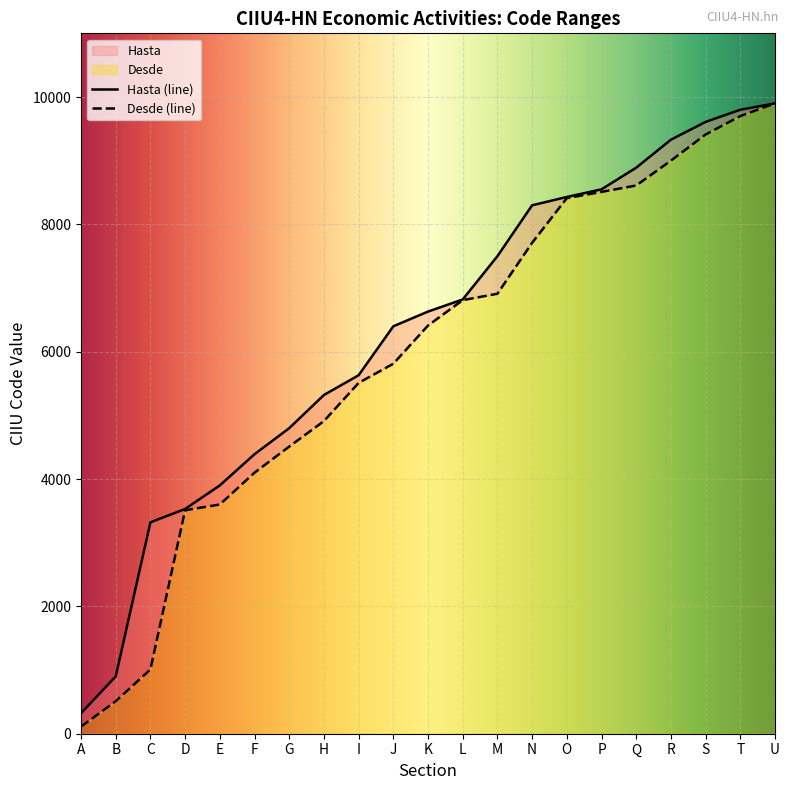

How many series are shown in this chart?

2